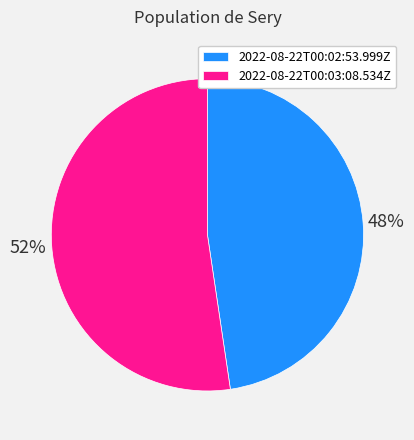

What percentage is the 2022-08-22T00:03:08.534Z slice, to the nearest percent?

52%